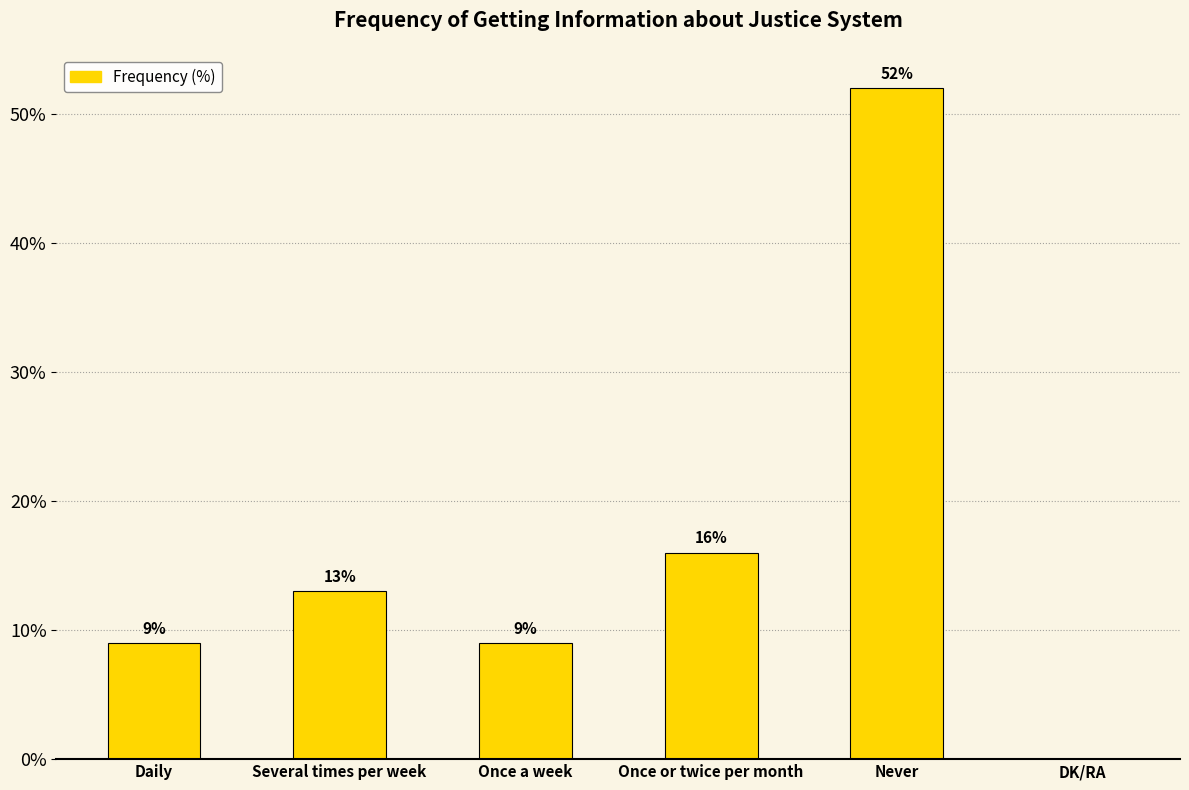

What is the change in value from Once a week to DK/RA?

-9